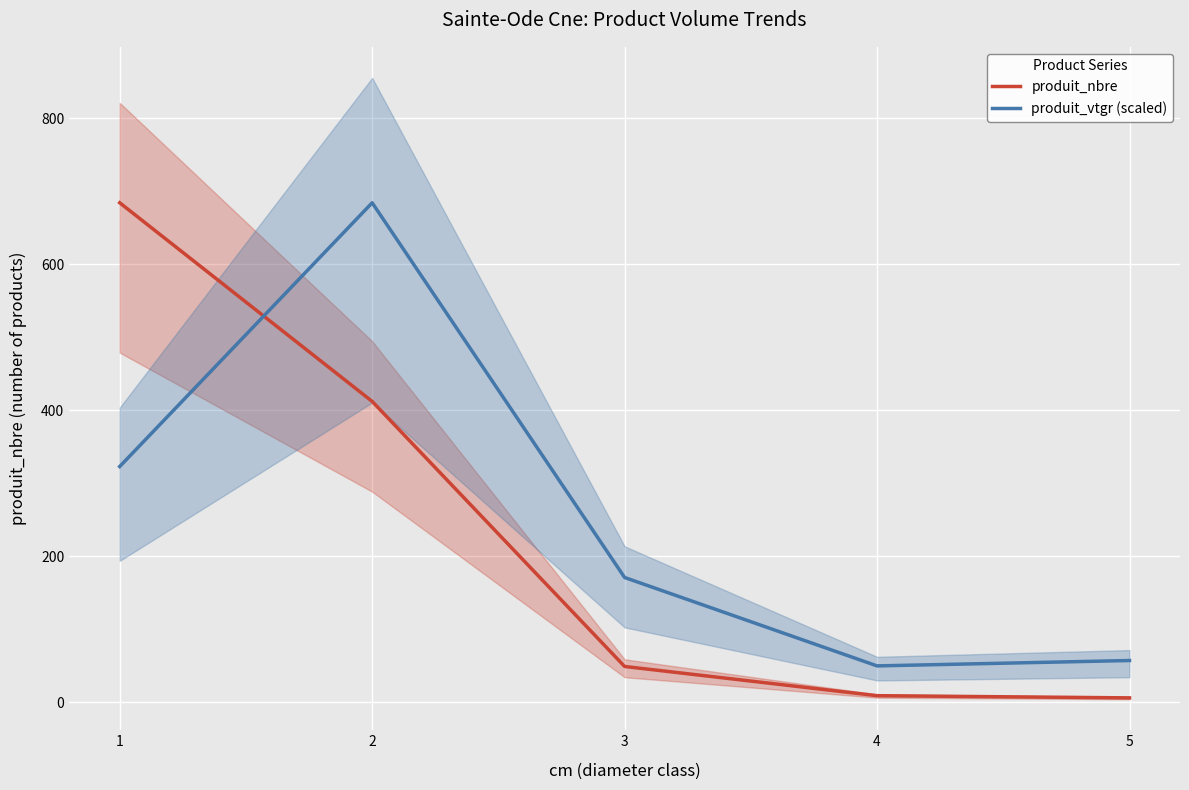

What is the average value of the produit_vtgr (scaled) series?

256.9